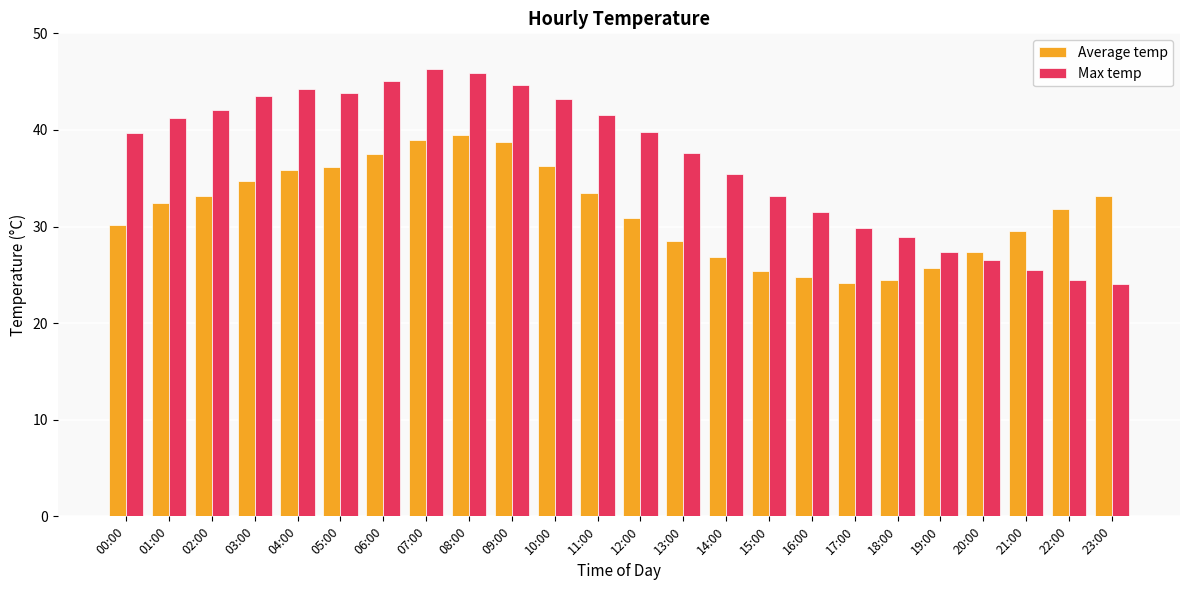

What is the label of the 18th bar from the left?

17:00